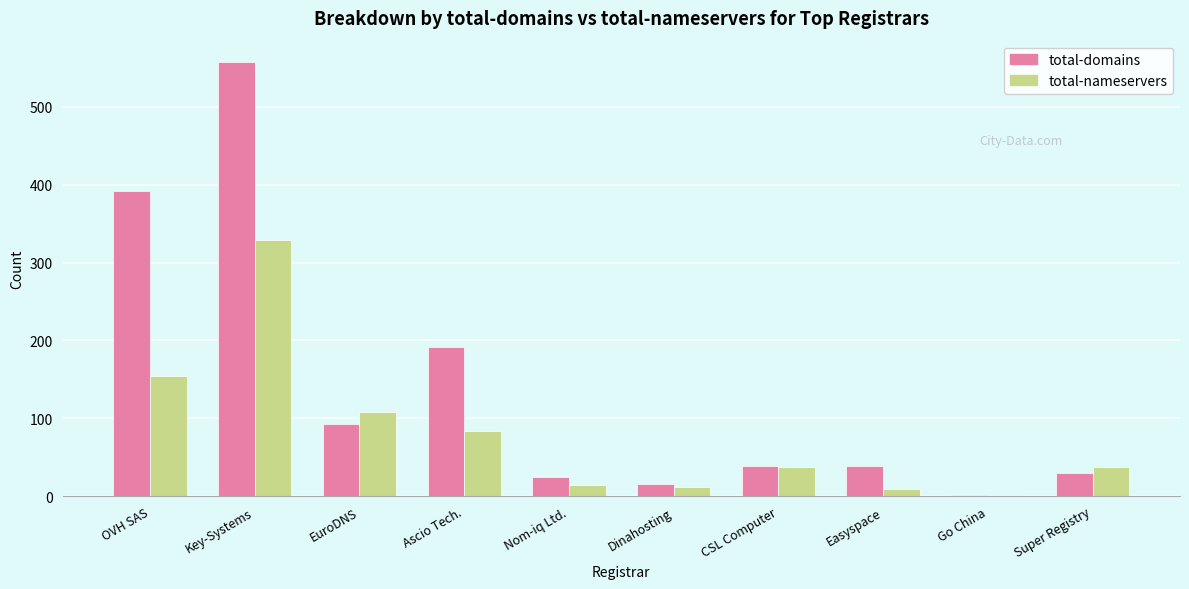

Which series has the largest total across all categories?

total-domains